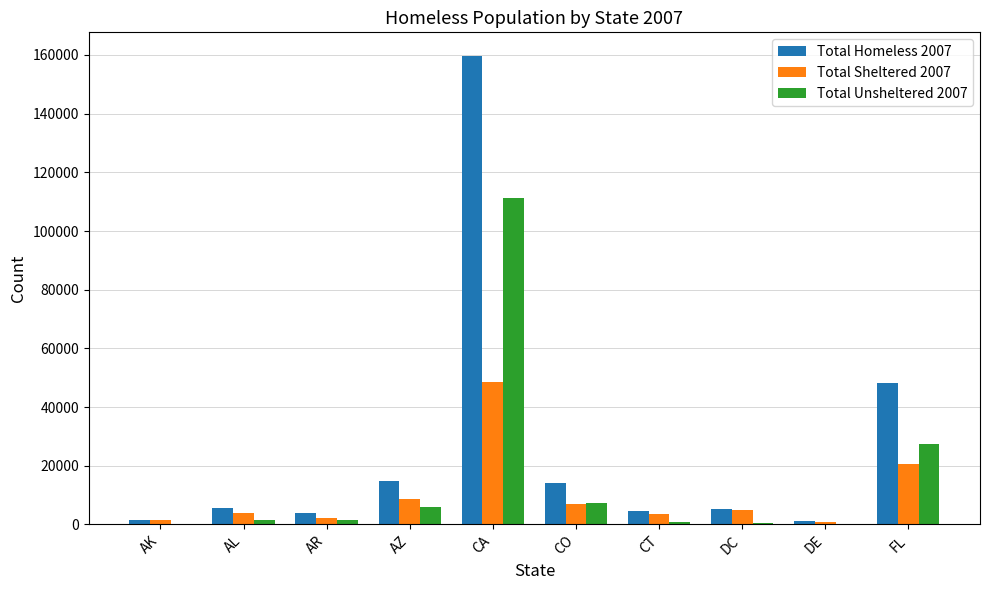

What is the maximum value shown in the chart?

159732